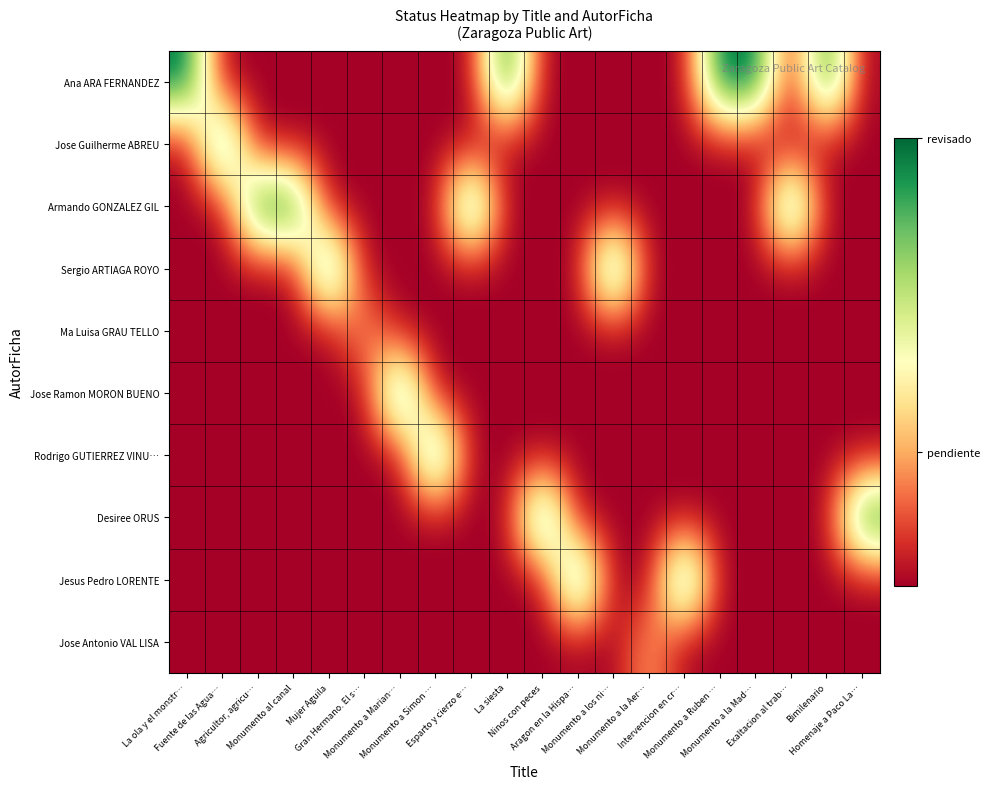

Reading left to right, what are all the values shown in this chart?

Ana ARA FERNANDEZ: La ola y el monstr…=1.0	Fuente de las Agua…=0.0	Agricultor, agricu…=0.0	Monumento al canal=0.0	Mujer Aguila=0.0	Gran Hermano. El s…=0.0	Monumento a Marian…=0.0	Monumento a Simon …=0.0	Esparto y cierzo e…=0.0	La siesta=1.0	Ninos con peces=0.0	Aragon en la Hispa…=0.0	Monumento a los ni…=0.0	Monumento a la Aer…=0.0	Intervencion en cr…=0.0	Monumento a Ruben …=1.0	Monumento a la Mad…=1.0	Exaltacion al trab…=0.0	Bimilenario=1.0	Homenaje a Paco La…=0.0
Jose Guilherme ABREU: La ola y el monstr…=0.0	Fuente de las Agua…=1.0	Agricultor, agricu…=0.0	Monumento al canal=0.0	Mujer Aguila=0.0	Gran Hermano. El s…=0.0	Monumento a Marian…=0.0	Monumento a Simon …=0.0	Esparto y cierzo e…=0.0	La siesta=0.0	Ninos con peces=0.0	Aragon en la Hispa…=0.0	Monumento a los ni…=0.0	Monumento a la Aer…=0.0	Intervencion en cr…=0.0	Monumento a Ruben …=0.0	Monumento a la Mad…=0.0	Exaltacion al trab…=0.0	Bimilenario=0.0	Homenaje a Paco La…=0.0
Armando GONZALEZ GIL: La ola y el monstr…=0.0	Fuente de las Agua…=0.0	Agricultor, agricu…=1.0	Monumento al canal=1.0	Mujer Aguila=0.0	Gran Hermano. El s…=0.0	Monumento a Marian…=0.0	Monumento a Simon …=0.0	Esparto y cierzo e…=1.0	La siesta=0.0	Ninos con peces=0.0	Aragon en la Hispa…=0.0	Monumento a los ni…=0.0	Monumento a la Aer…=0.0	Intervencion en cr…=0.0	Monumento a Ruben …=0.0	Monumento a la Mad…=0.0	Exaltacion al trab…=1.0	Bimilenario=0.0	Homenaje a Paco La…=0.0
Sergio ARTIAGA ROYO: La ola y el monstr…=0.0	Fuente de las Agua…=0.0	Agricultor, agricu…=0.0	Monumento al canal=0.0	Mujer Aguila=1.0	Gran Hermano. El s…=0.0	Monumento a Marian…=0.0	Monumento a Simon …=0.0	Esparto y cierzo e…=0.0	La siesta=0.0	Ninos con peces=0.0	Aragon en la Hispa…=0.0	Monumento a los ni…=1.0	Monumento a la Aer…=0.0	Intervencion en cr…=0.0	Monumento a Ruben …=0.0	Monumento a la Mad…=0.0	Exaltacion al trab…=0.0	Bimilenario=0.0	Homenaje a Paco La…=0.0
Ma Luisa GRAU TELLO: La ola y el monstr…=0.0	Fuente de las Agua…=0.0	Agricultor, agricu…=0.0	Monumento al canal=0.0	Mujer Aguila=0.0	Gran Hermano. El s…=0.3	Monumento a Marian…=0.0	Monumento a Simon …=0.0	Esparto y cierzo e…=0.0	La siesta=0.0	Ninos con peces=0.0	Aragon en la Hispa…=0.0	Monumento a los ni…=0.0	Monumento a la Aer…=0.0	Intervencion en cr…=0.0	Monumento a Ruben …=0.0	Monumento a la Mad…=0.0	Exaltacion al trab…=0.0	Bimilenario=0.0	Homenaje a Paco La…=0.0
Jose Ramon MORON BUENO: La ola y el monstr…=0.0	Fuente de las Agua…=0.0	Agricultor, agricu…=0.0	Monumento al canal=0.0	Mujer Aguila=0.0	Gran Hermano. El s…=0.0	Monumento a Marian…=1.0	Monumento a Simon …=0.0	Esparto y cierzo e…=0.0	La siesta=0.0	Ninos con peces=0.0	Aragon en la Hispa…=0.0	Monumento a los ni…=0.0	Monumento a la Aer…=0.0	Intervencion en cr…=0.0	Monumento a Ruben …=0.0	Monumento a la Mad…=0.0	Exaltacion al trab…=0.0	Bimilenario=0.0	Homenaje a Paco La…=0.0
Rodrigo GUTIERREZ VINU…: La ola y el monstr…=0.0	Fuente de las Agua…=0.0	Agricultor, agricu…=0.0	Monumento al canal=0.0	Mujer Aguila=0.0	Gran Hermano. El s…=0.0	Monumento a Marian…=0.0	Monumento a Simon …=1.0	Esparto y cierzo e…=0.0	La siesta=0.0	Ninos con peces=0.0	Aragon en la Hispa…=0.0	Monumento a los ni…=0.0	Monumento a la Aer…=0.0	Intervencion en cr…=0.0	Monumento a Ruben …=0.0	Monumento a la Mad…=0.0	Exaltacion al trab…=0.0	Bimilenario=0.0	Homenaje a Paco La…=0.0
Desiree ORUS: La ola y el monstr…=0.0	Fuente de las Agua…=0.0	Agricultor, agricu…=0.0	Monumento al canal=0.0	Mujer Aguila=0.0	Gran Hermano. El s…=0.0	Monumento a Marian…=0.0	Monumento a Simon …=0.0	Esparto y cierzo e…=0.0	La siesta=0.0	Ninos con peces=1.0	Aragon en la Hispa…=0.0	Monumento a los ni…=0.0	Monumento a la Aer…=0.0	Intervencion en cr…=0.0	Monumento a Ruben …=0.0	Monumento a la Mad…=0.0	Exaltacion al trab…=0.0	Bimilenario=0.0	Homenaje a Paco La…=1.0
Jesus Pedro LORENTE: La ola y el monstr…=0.0	Fuente de las Agua…=0.0	Agricultor, agricu…=0.0	Monumento al canal=0.0	Mujer Aguila=0.0	Gran Hermano. El s…=0.0	Monumento a Marian…=0.0	Monumento a Simon …=0.0	Esparto y cierzo e…=0.0	La siesta=0.0	Ninos con peces=0.0	Aragon en la Hispa…=1.0	Monumento a los ni…=0.0	Monumento a la Aer…=0.0	Intervencion en cr…=1.0	Monumento a Ruben …=0.0	Monumento a la Mad…=0.0	Exaltacion al trab…=0.0	Bimilenario=0.0	Homenaje a Paco La…=0.0
Jose Antonio VAL LISA: La ola y el monstr…=0.0	Fuente de las Agua…=0.0	Agricultor, agricu…=0.0	Monumento al canal=0.0	Mujer Aguila=0.0	Gran Hermano. El s…=0.0	Monumento a Marian…=0.0	Monumento a Simon …=0.0	Esparto y cierzo e…=0.0	La siesta=0.0	Ninos con peces=0.0	Aragon en la Hispa…=0.0	Monumento a los ni…=0.0	Monumento a la Aer…=0.3	Intervencion en cr…=0.0	Monumento a Ruben …=0.0	Monumento a la Mad…=0.0	Exaltacion al trab…=0.0	Bimilenario=0.0	Homenaje a Paco La…=0.0